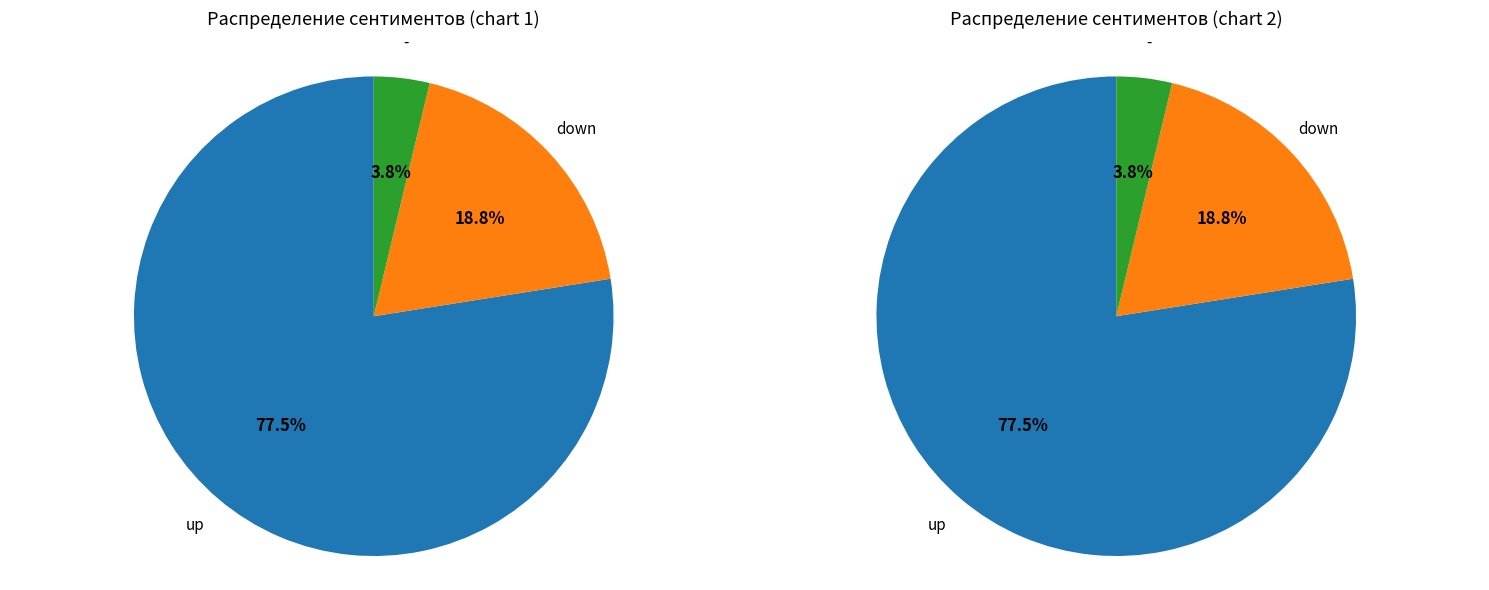

True or false: - accounts for 18% of the total.

False